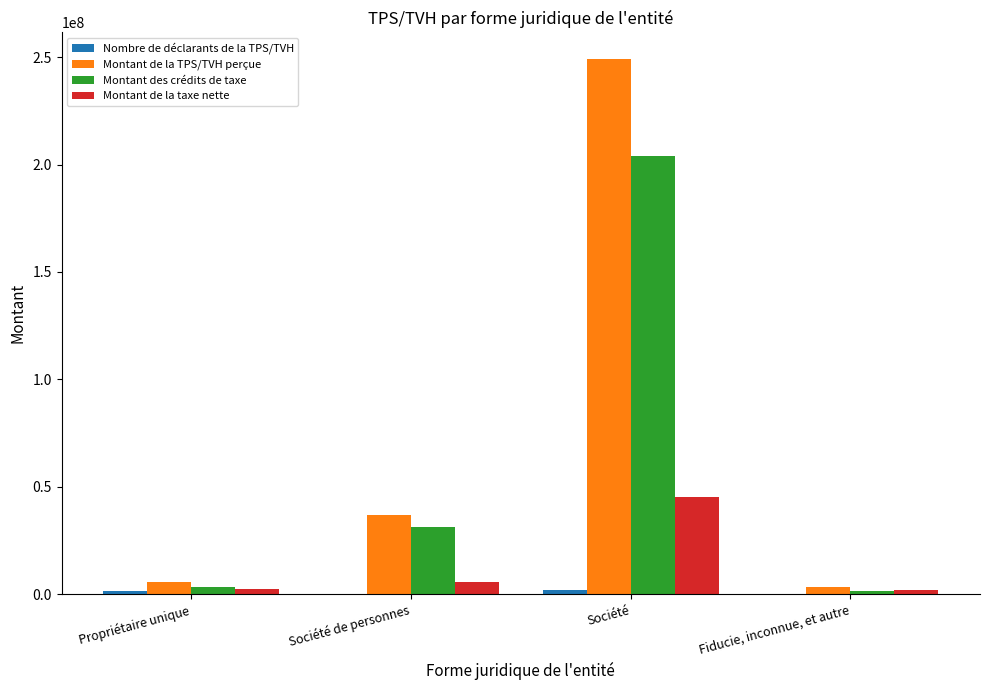

What is the highest value of the Montant des crédits de taxe series?

203741776